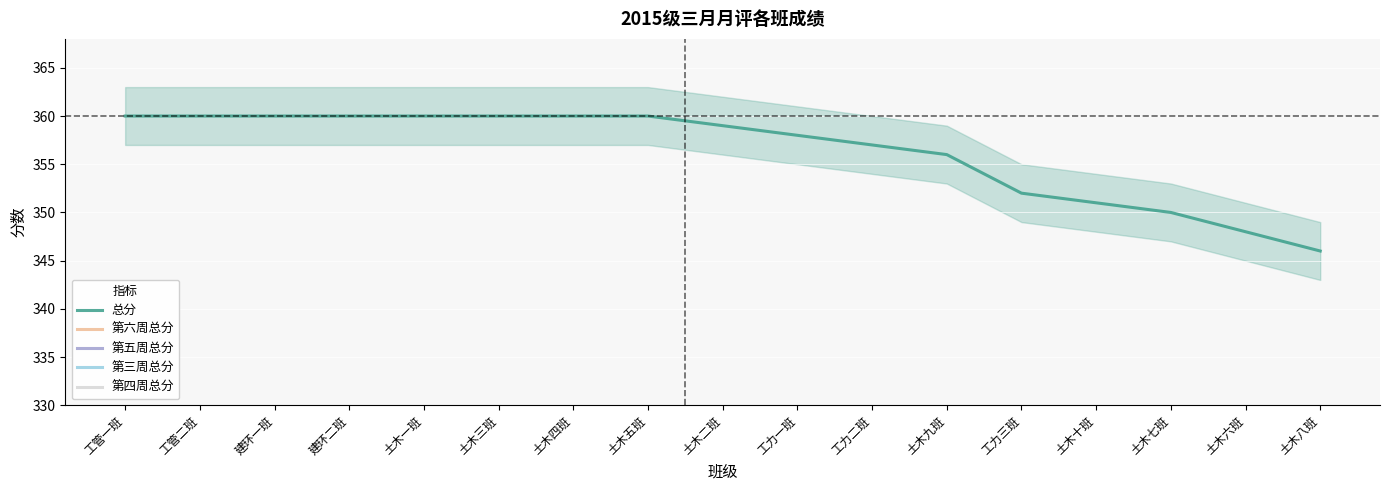

Count the 第三周总分 values in the range 90 to 91.

13